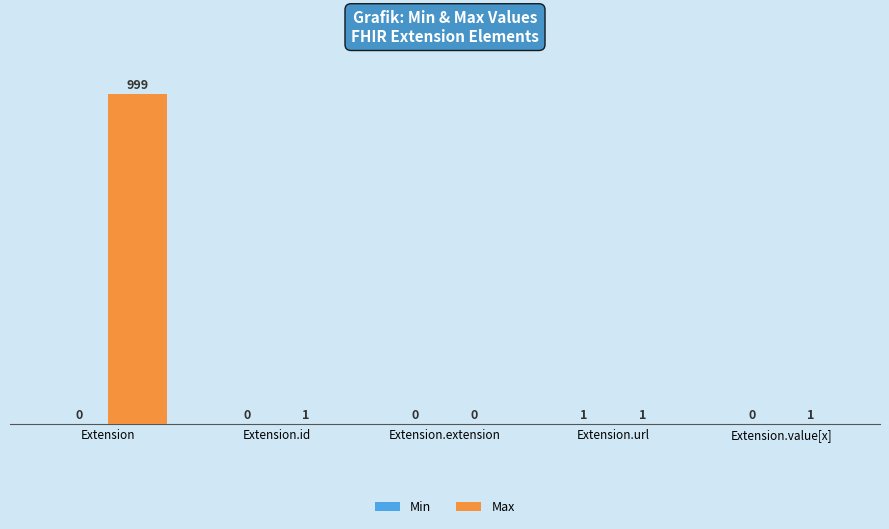

What is the spread (max minus min) of values at Extension.id?

1